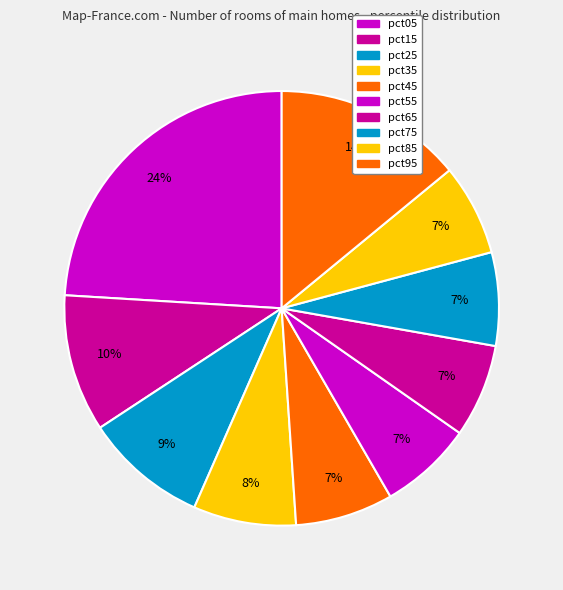

To the nearest percent, what portion does pct75 represent?

7%